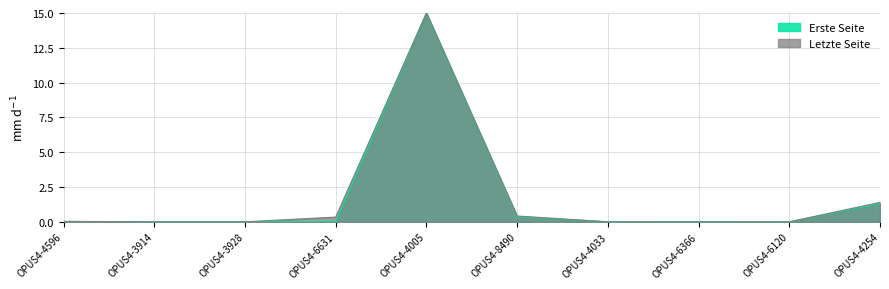

At which label does Erste Seite reach its peak?

OPUS4-4005